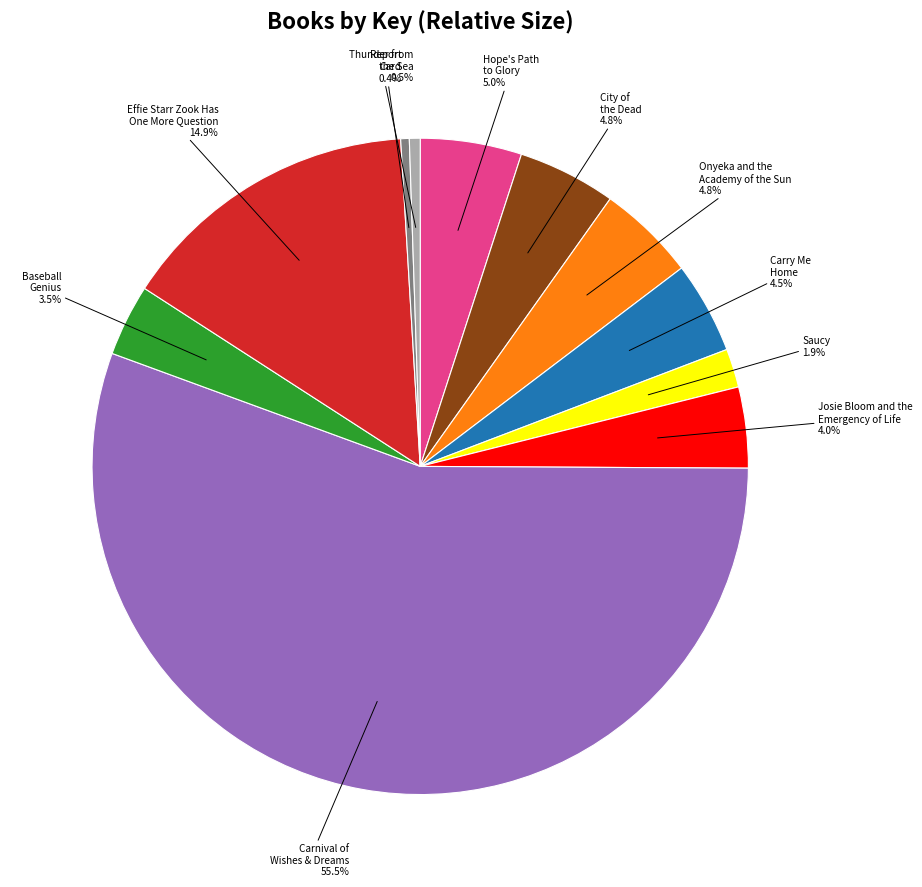

Is the sum of Effie Starr Zook Has One More Question and Onyeka and the Academy of the Sun greater than half?

No